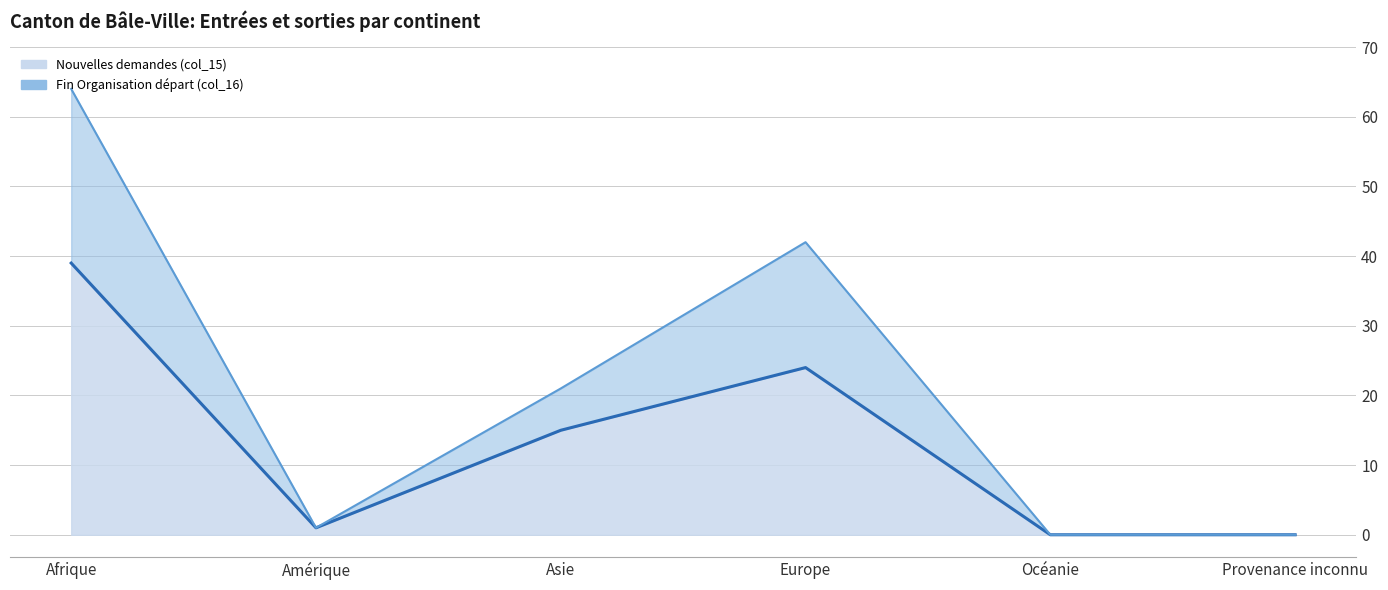

What is the average value of the Fin Organisation départ (col_16) series?

8